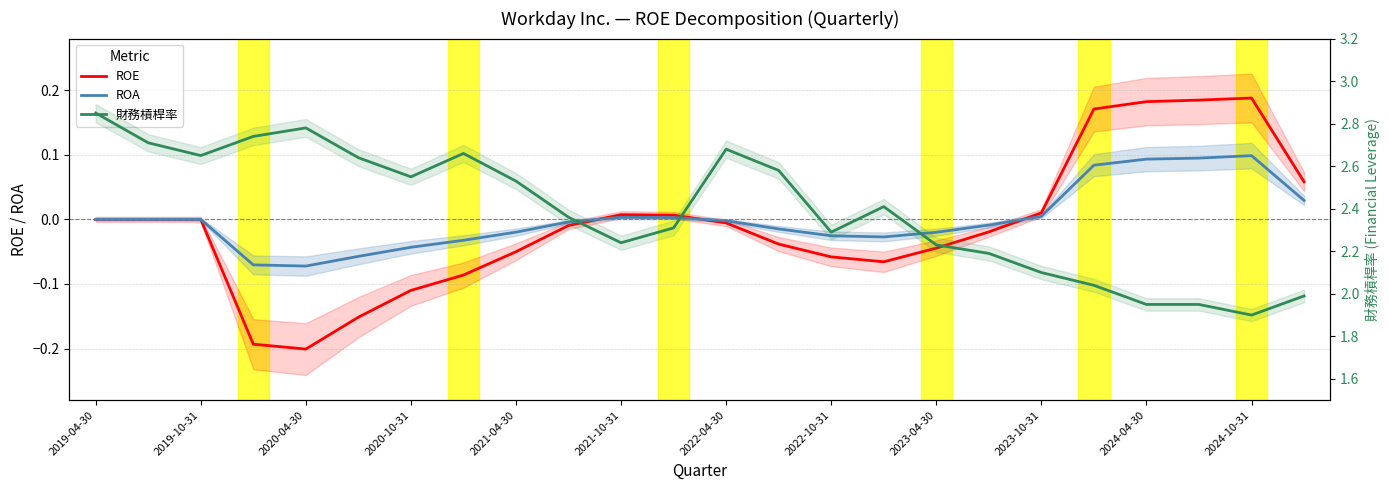

How many lines are shown in the chart?

3